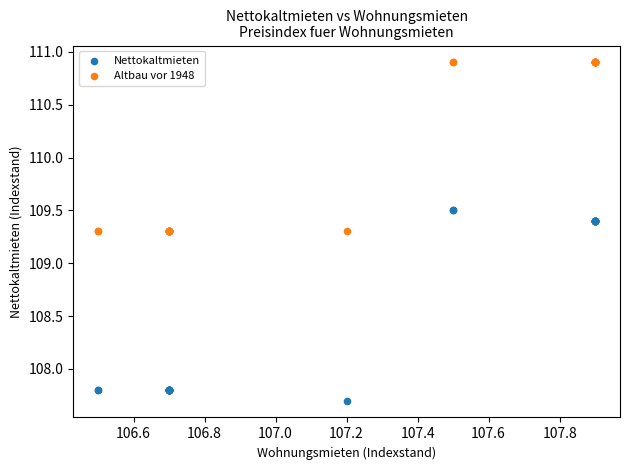

Which series reaches the minimum Y coordinate?

Nettokaltmieten